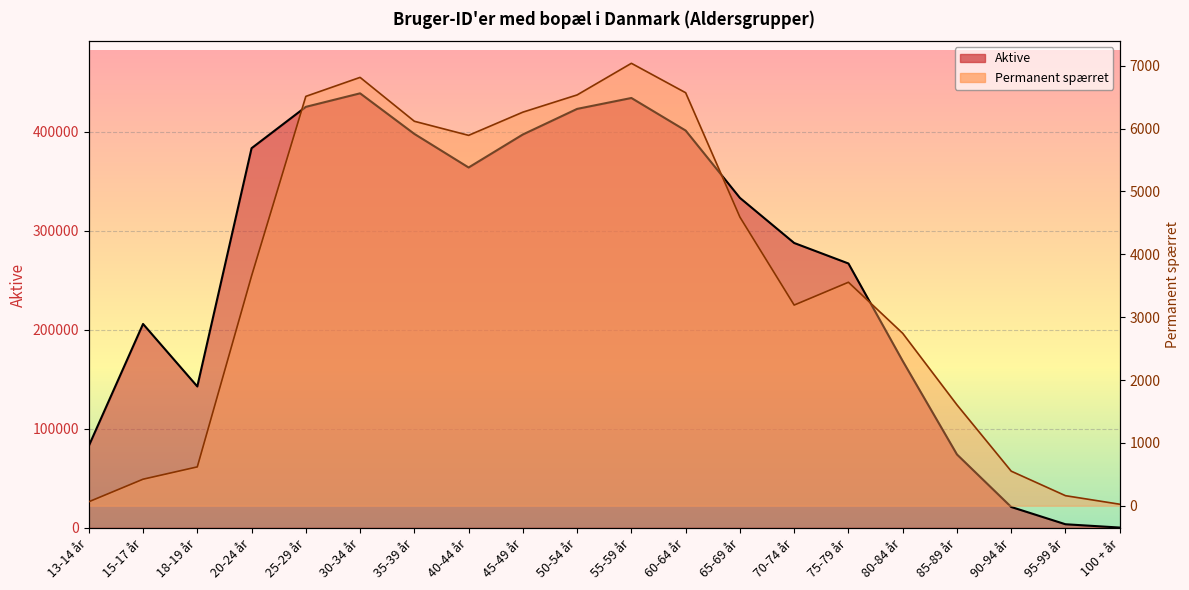

What is the label of the 20th point from the right?

13-14 år